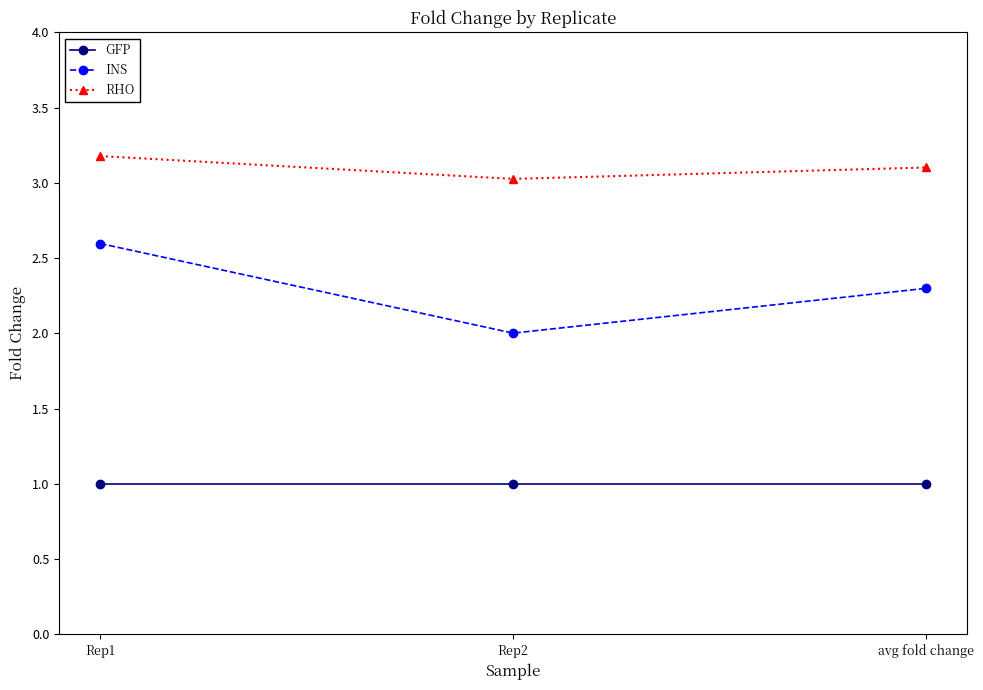

Is this an area chart (filled region under the line)?

No